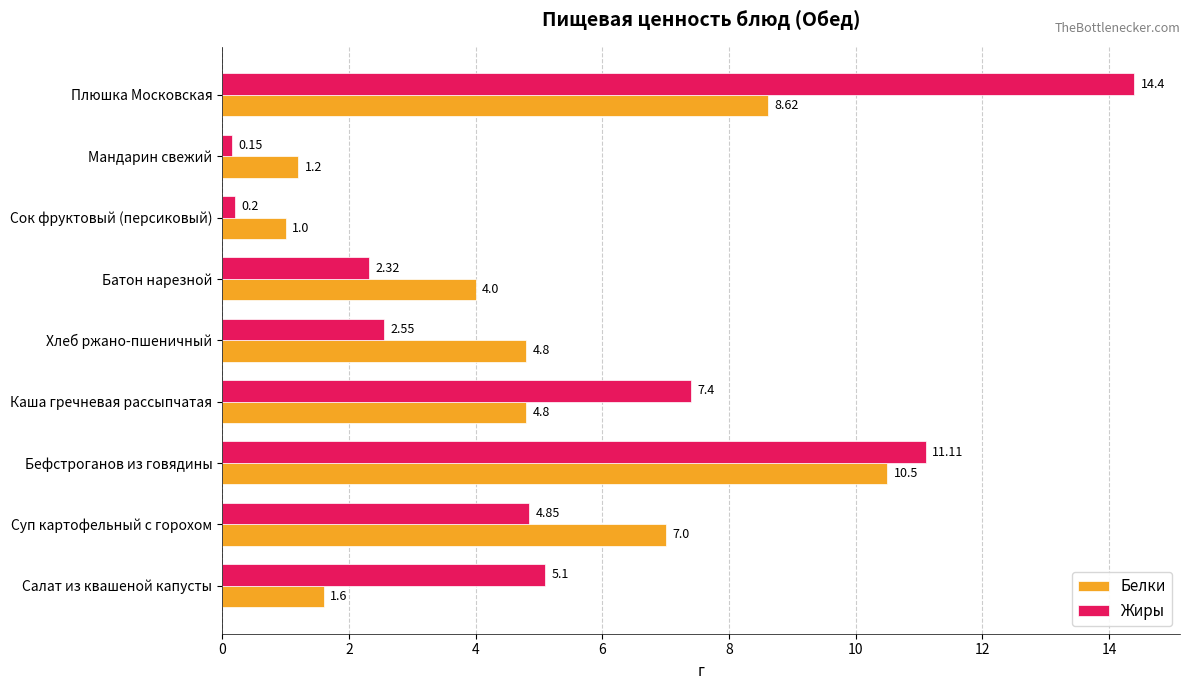

At which category is the sum across all series the highest?

Плюшка Московская